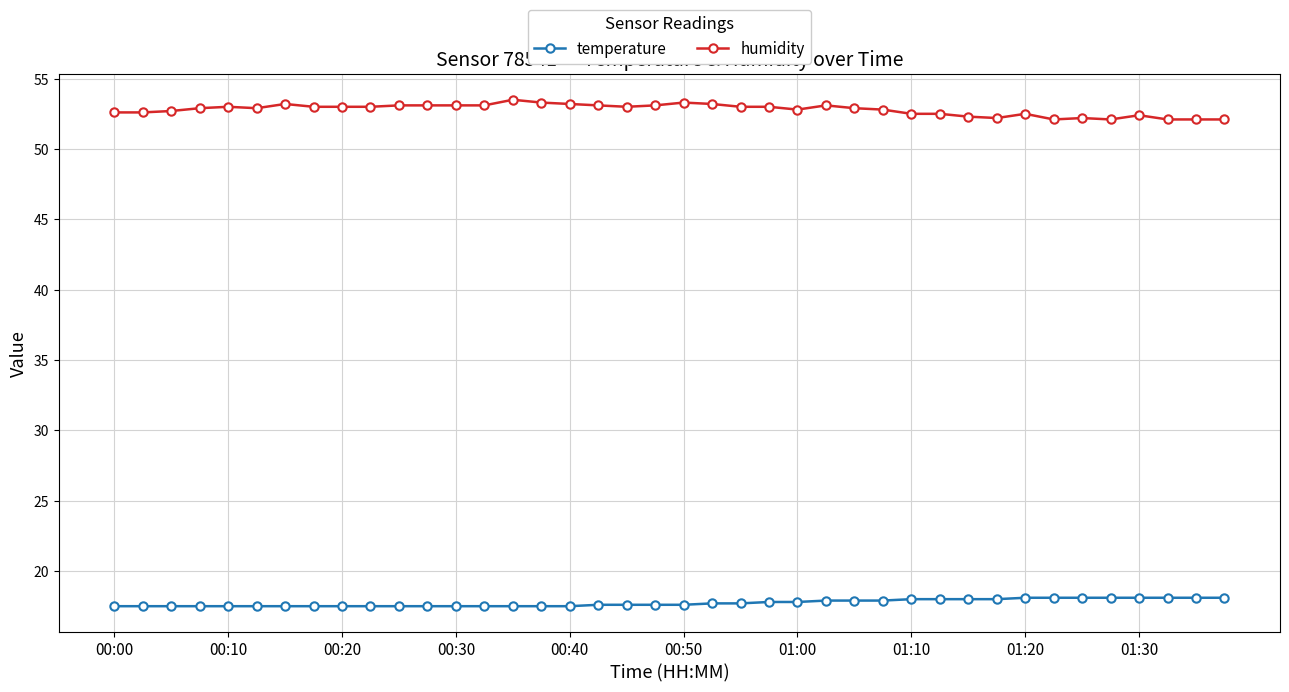

What is the maximum value for humidity?

53.5